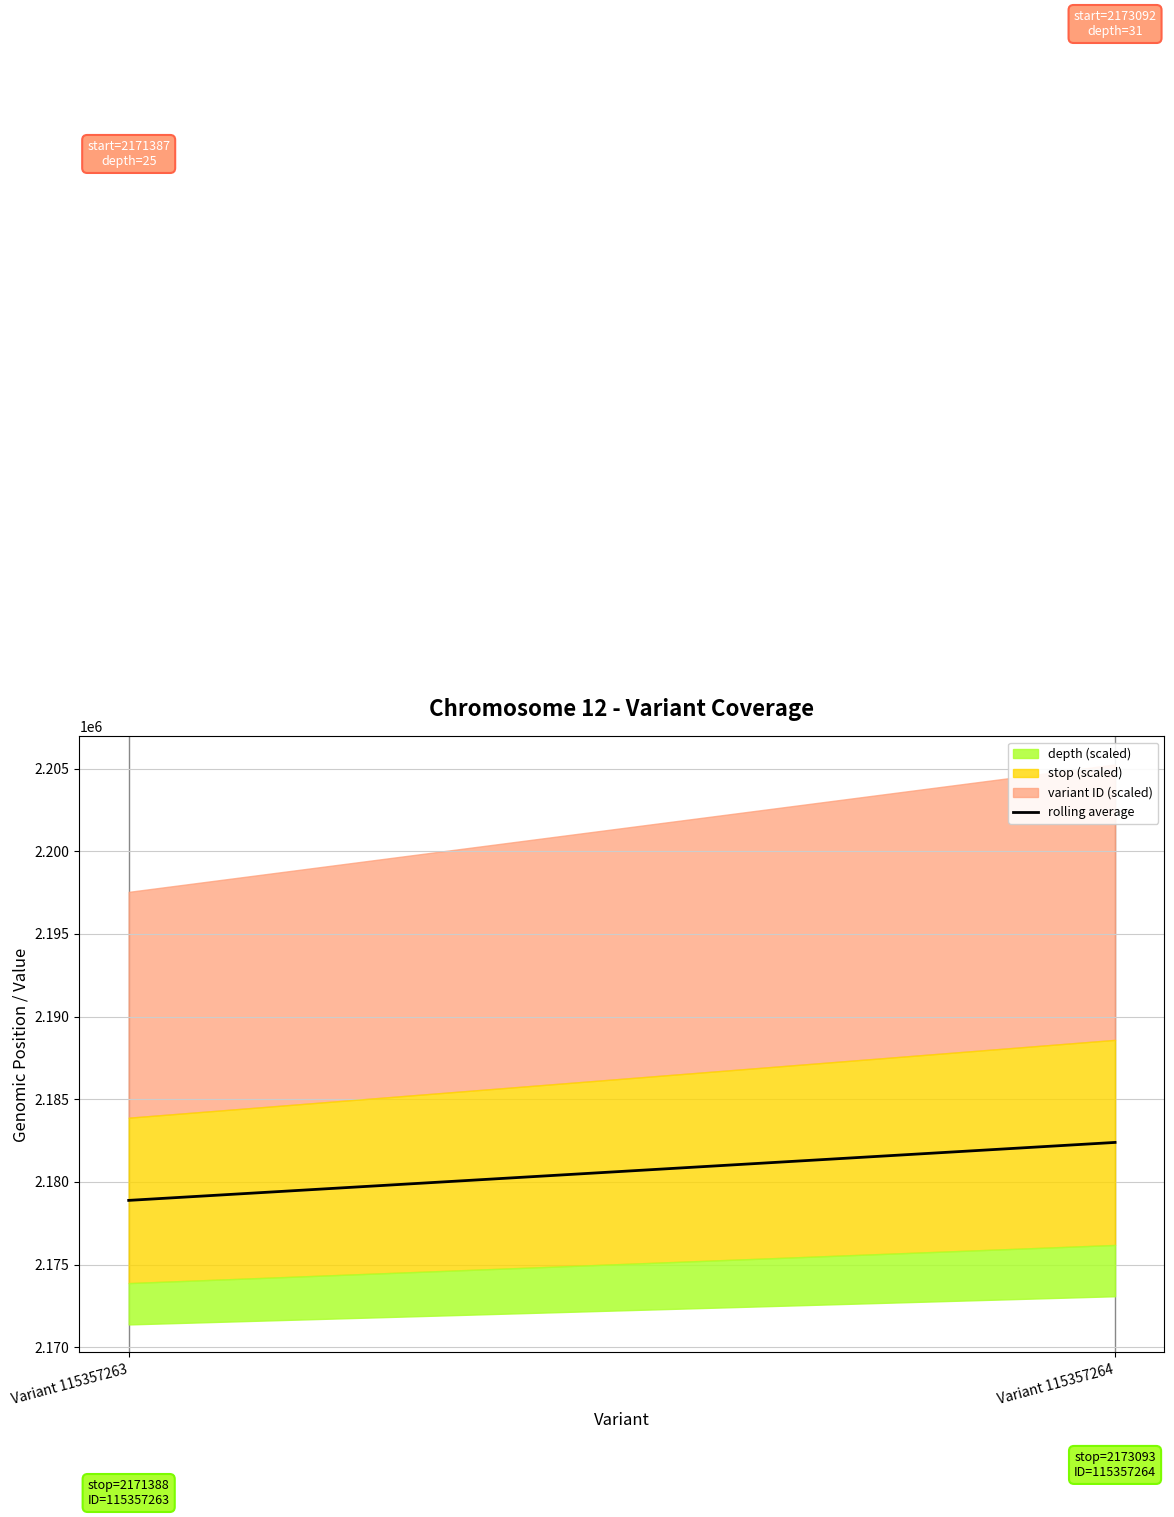

What is the value of the 1st point from the left?

2178887.5